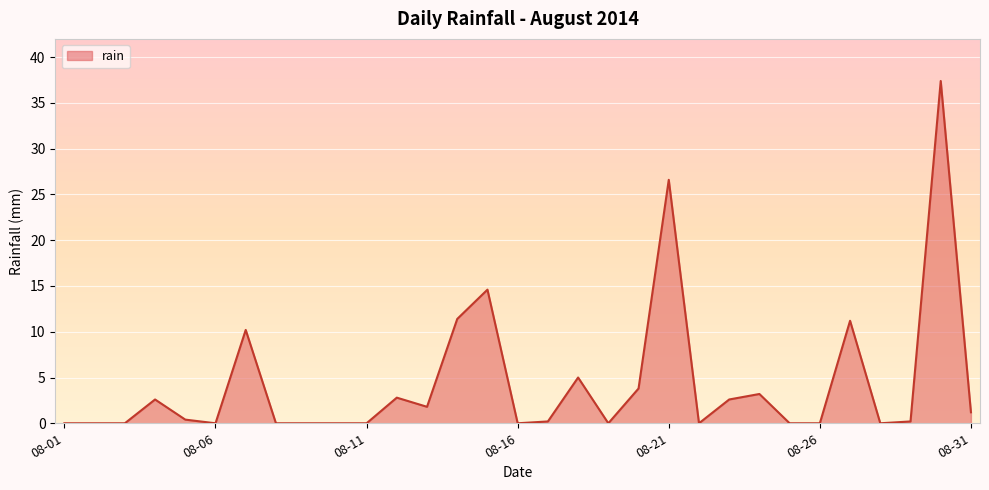

What is the greatest value displayed?

37.4